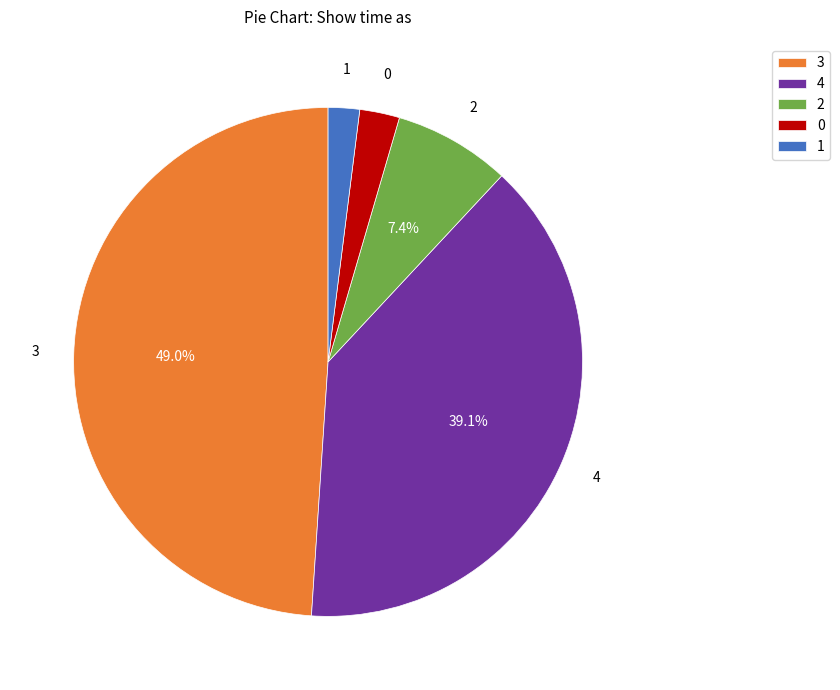

What portion of the pie excludes 4?

60.9%